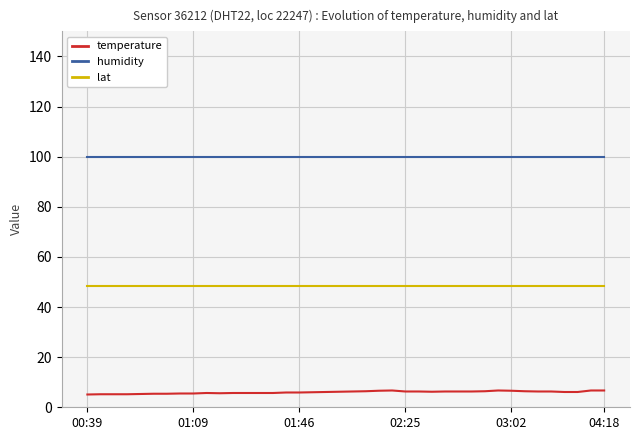

Which series has the largest total across all categories?

humidity